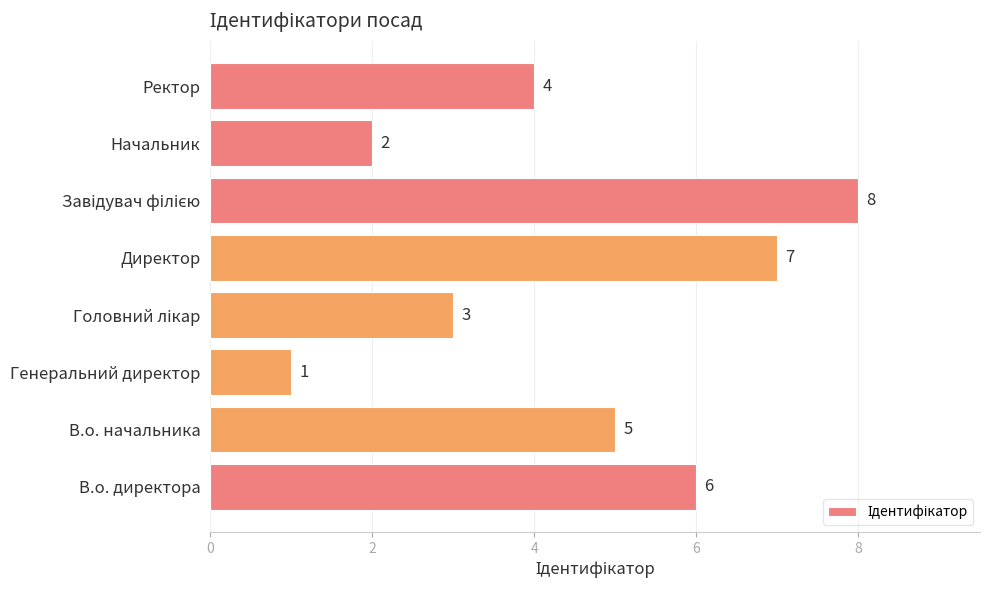

What is the difference between the second highest and minimum values?

6